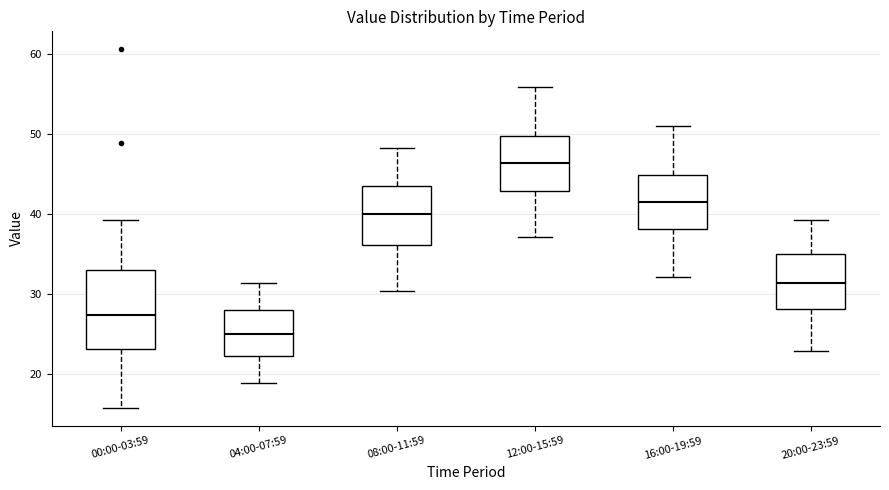

Which box's median line is the highest?

12:00-15:59